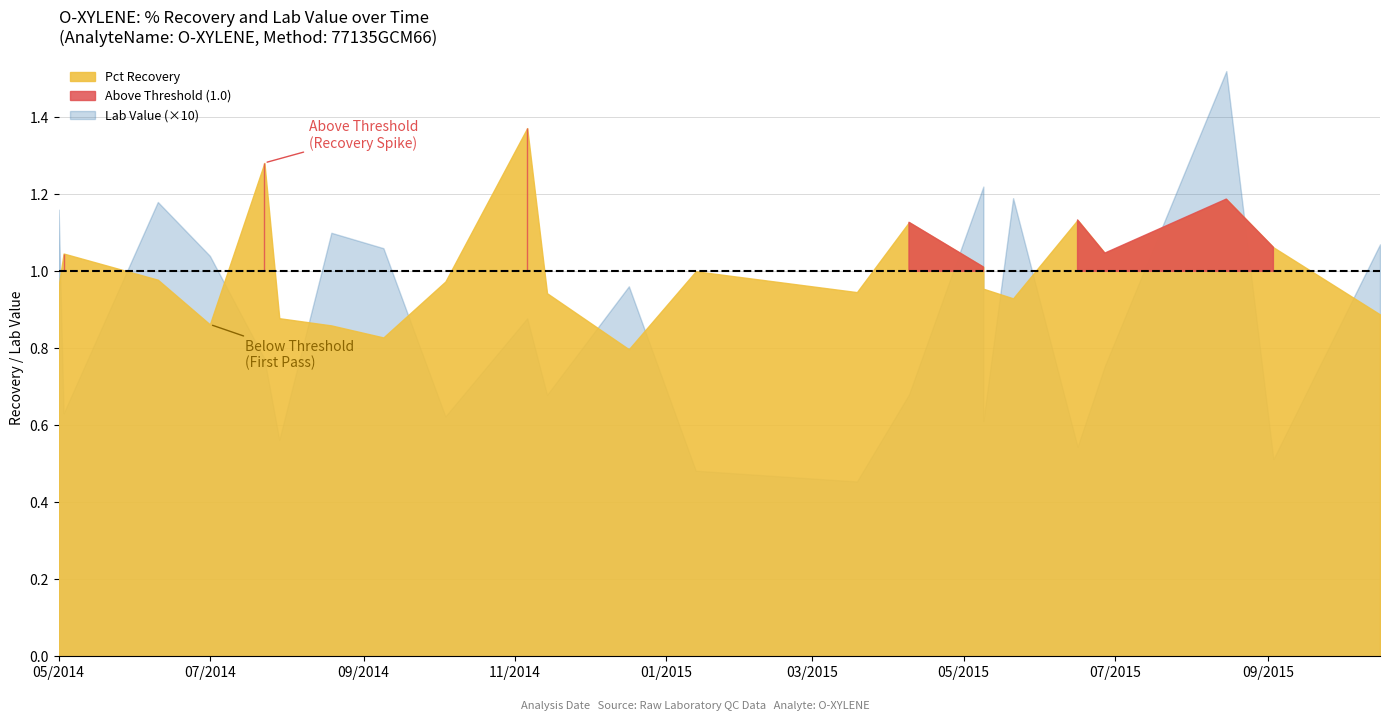

What is the value of the Pct Recovery point at the 1st from the left?

1.0